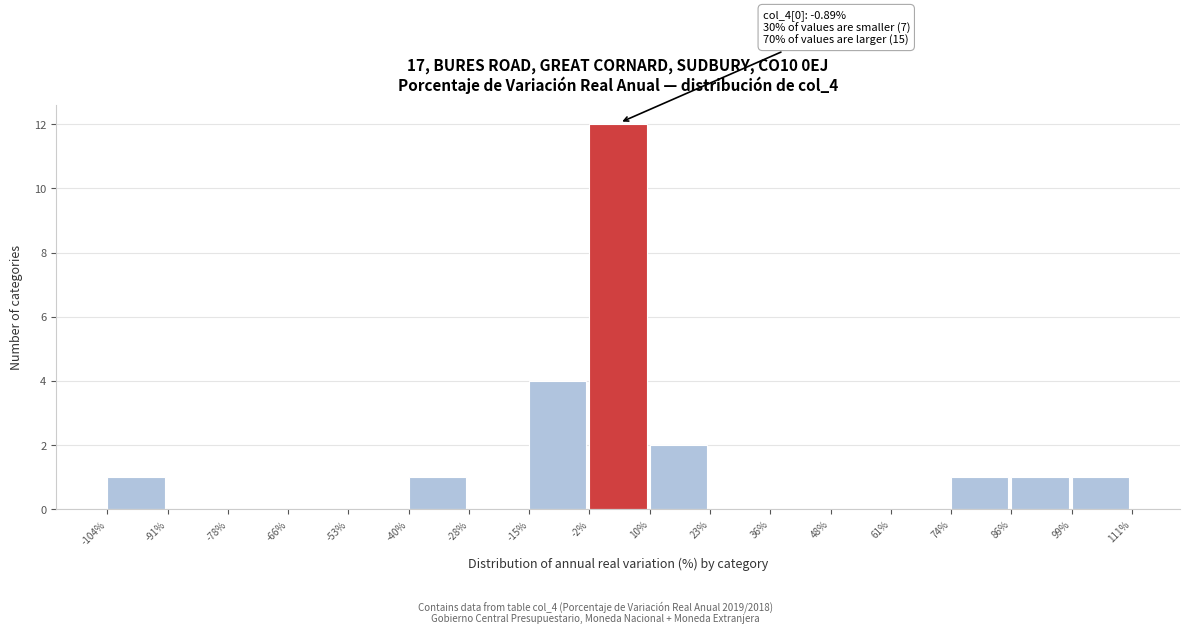

Over which range of the x-axis is the bar tallest?

-2% to 10%